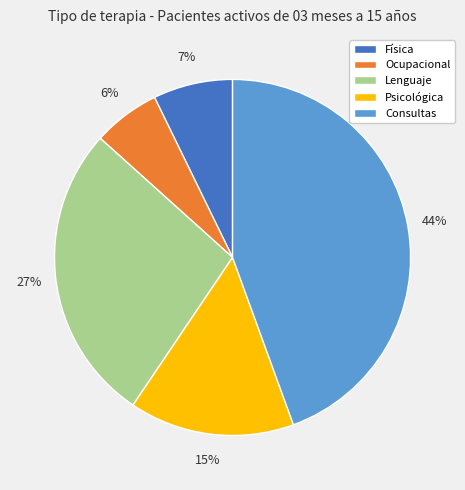

What is the largest slice in the pie chart?

Consultas